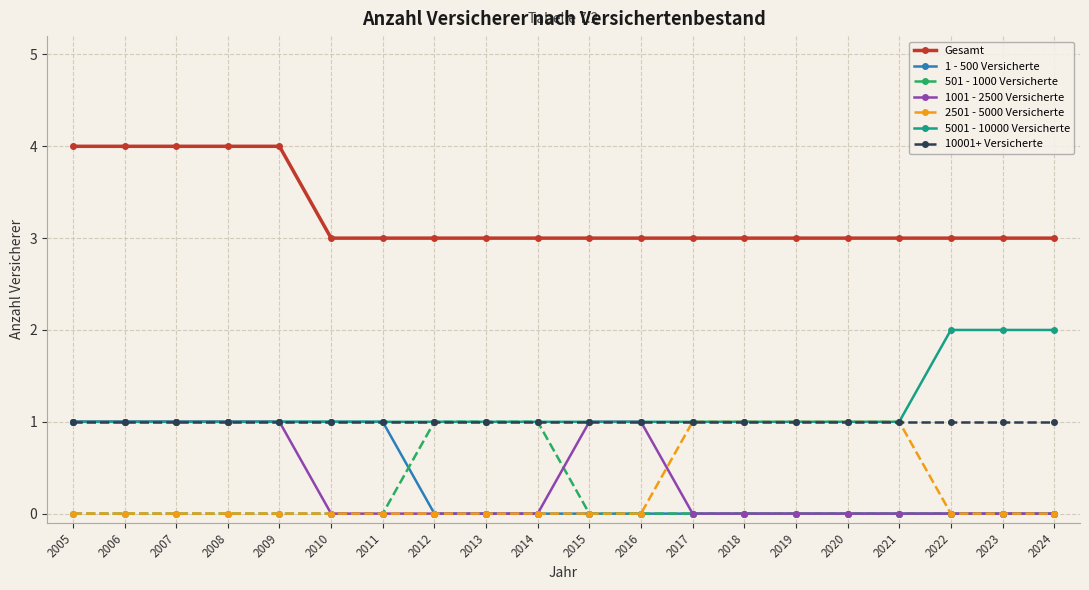

Which series has the largest total across all categories?

Gesamt